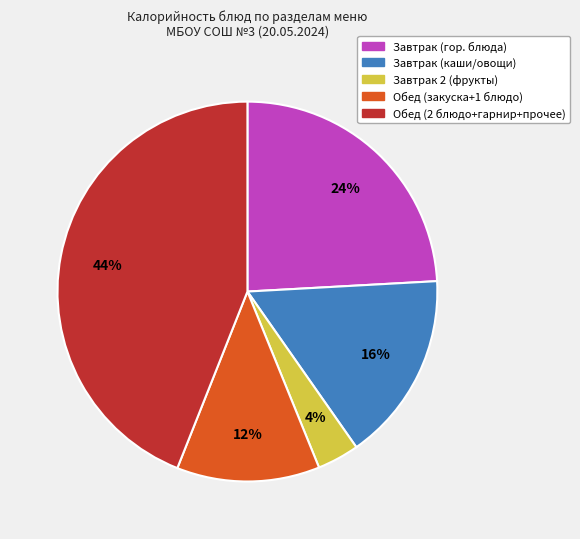

To the nearest percent, what is the average slice percentage?

20%